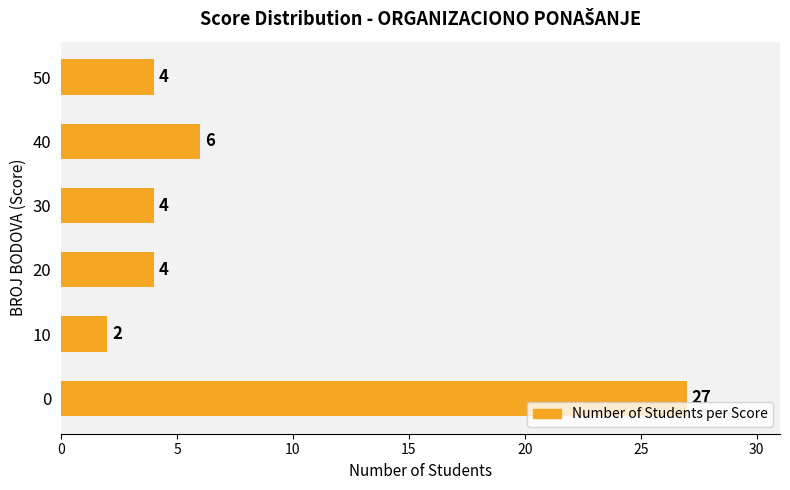

The chart shows a value of 9 at 40. True or false?

False